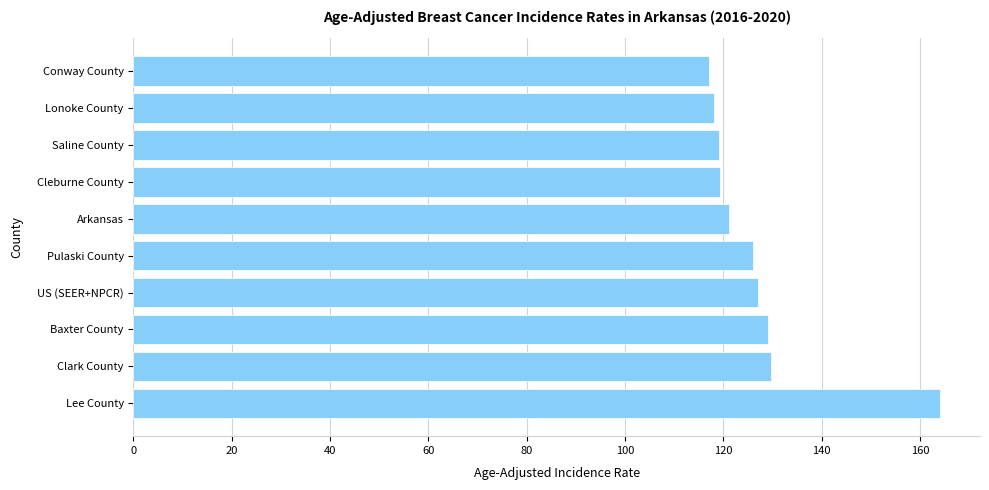

What is the greatest value displayed?

164.0